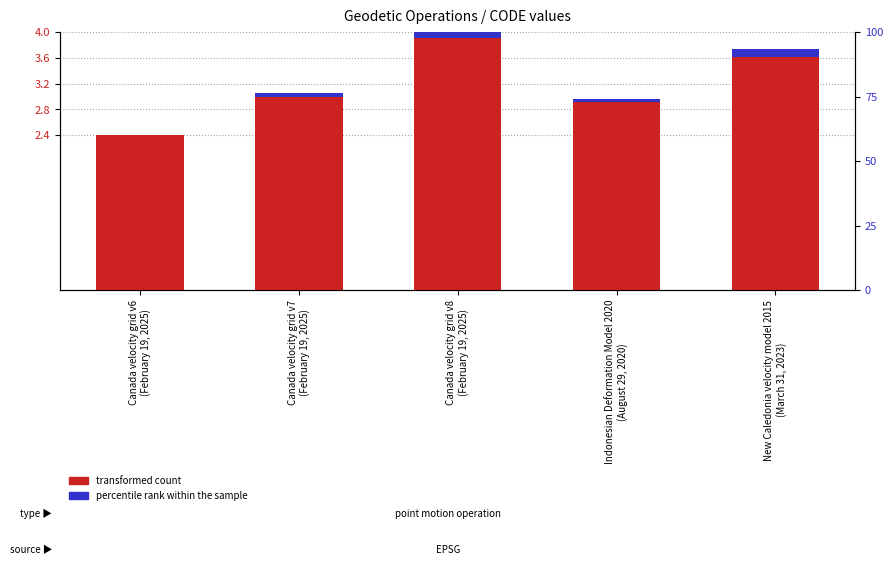

At how many categories does at least one series exceed 1?

5